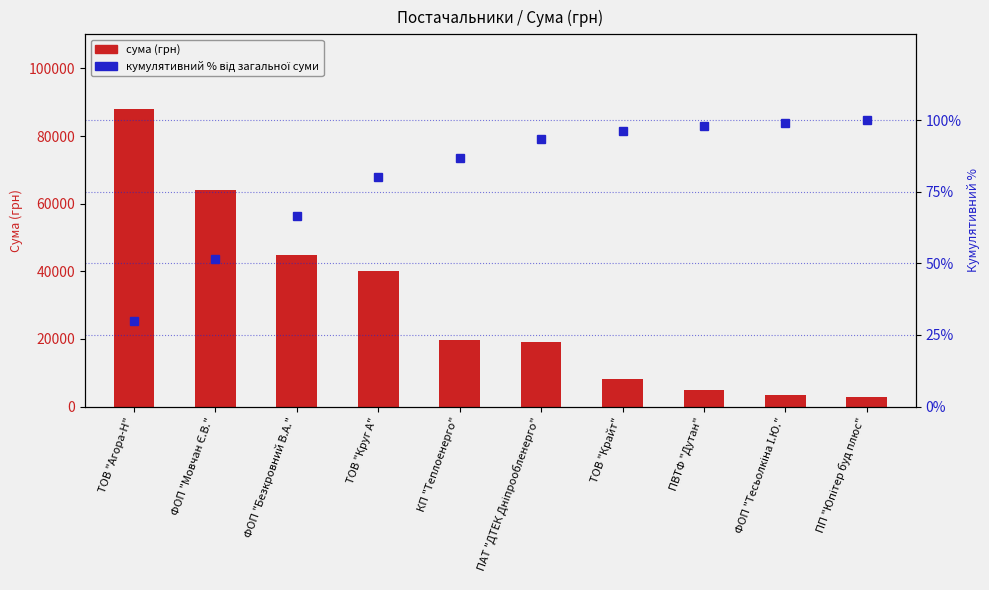

What is the sum of the кумулятивний % від загальної суми values at ФОП "Тесьолкіна І.Ю." and ПВТФ "Дутан"?

196.8